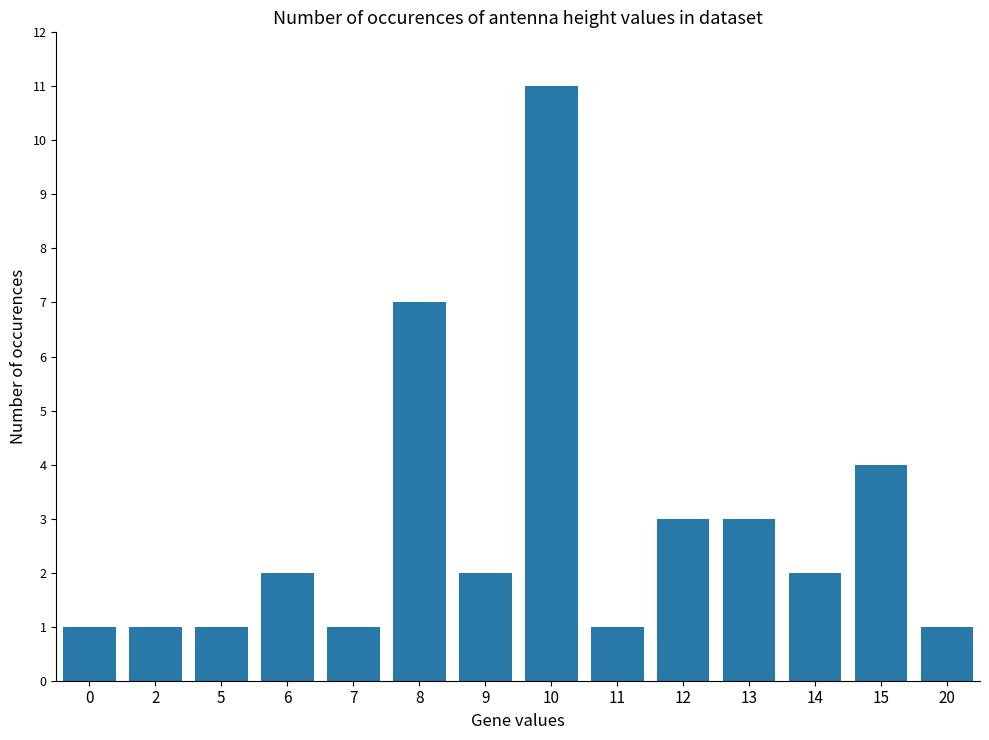

Reading right to left, list all the values displayed in this chart.

20=1	15=4	14=2	13=3	12=3	11=1	10=11	9=2	8=7	7=1	6=2	5=1	2=1	0=1